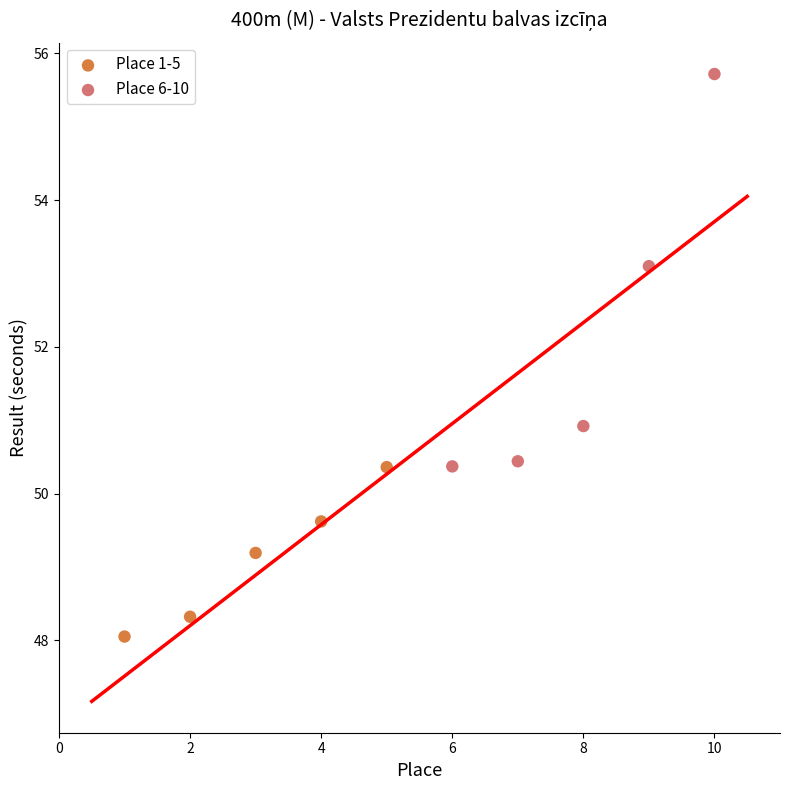

Which series reaches the maximum Y coordinate?

Place 6-10